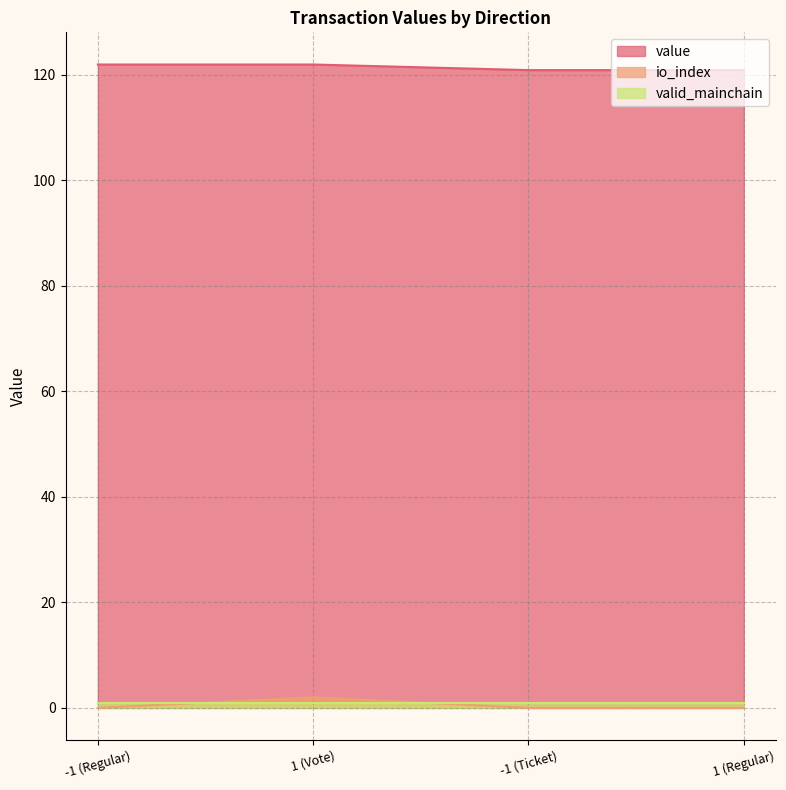

Which series has the largest total across all categories?

value